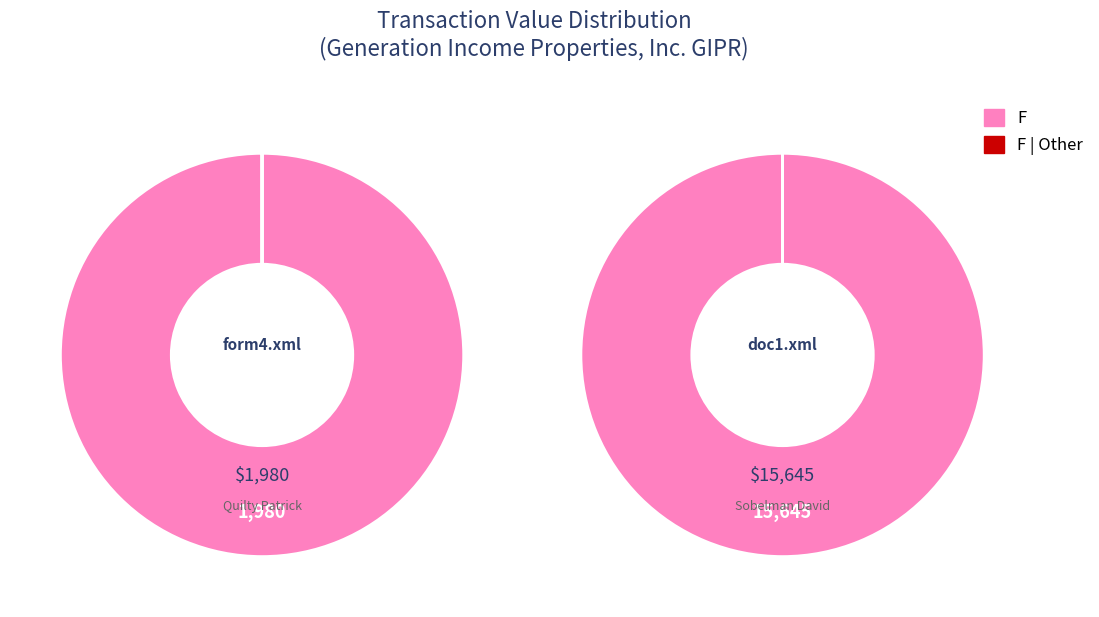

How many segments does this pie chart have?

2